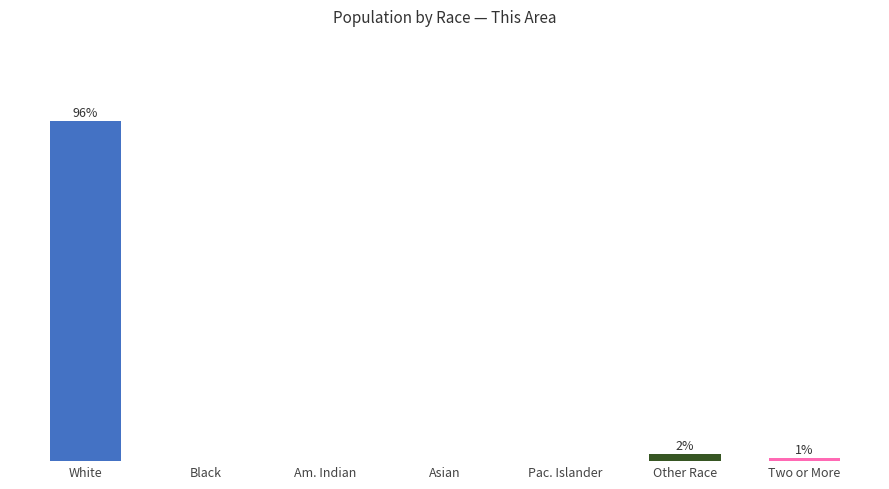

At which label is the value closest to 48?

Other Race